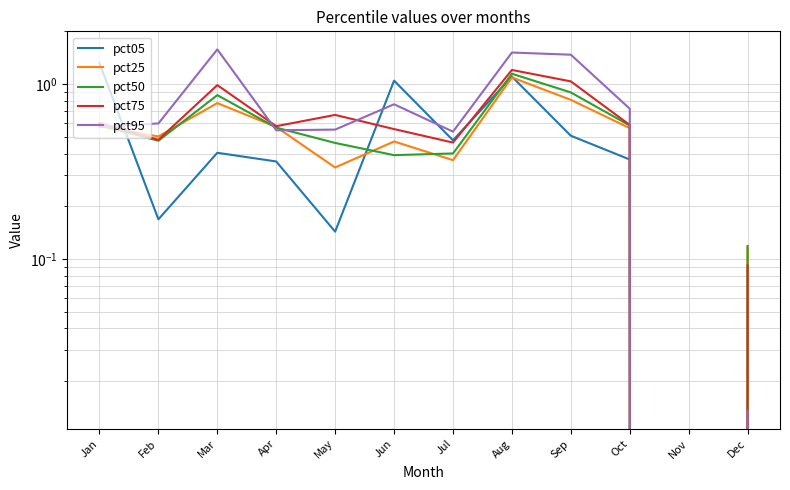

Which series changed the most between Oct and Dec?

pct95